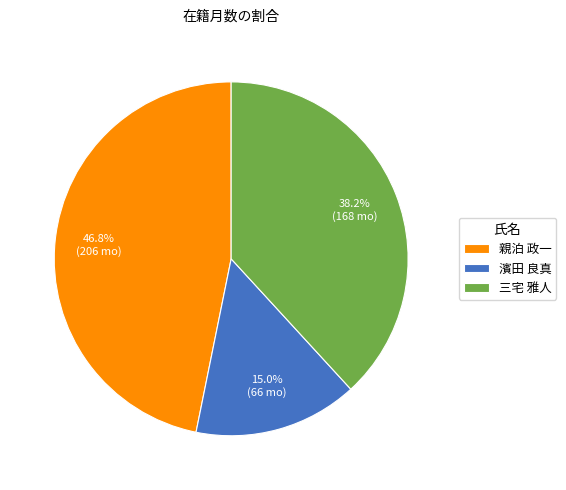

How many segments does this pie chart have?

3